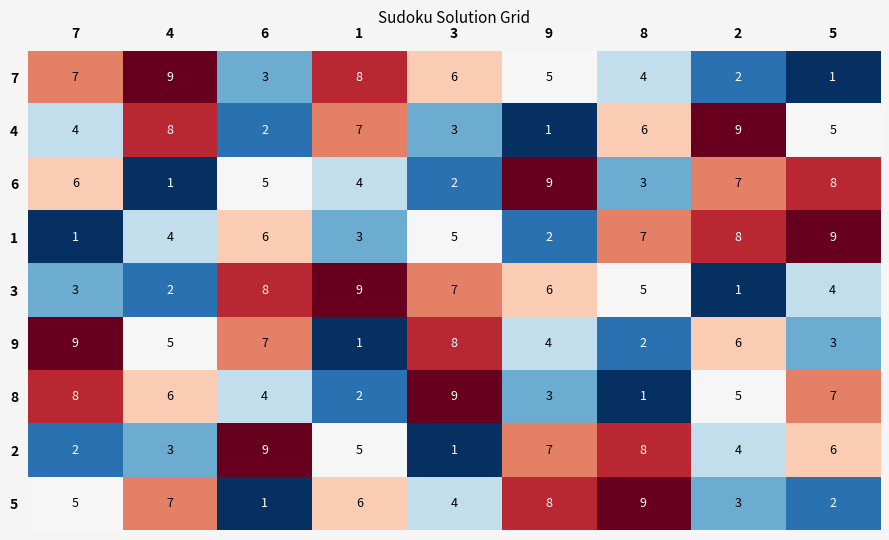

What is the spread (max minus min) of values at 6?

8